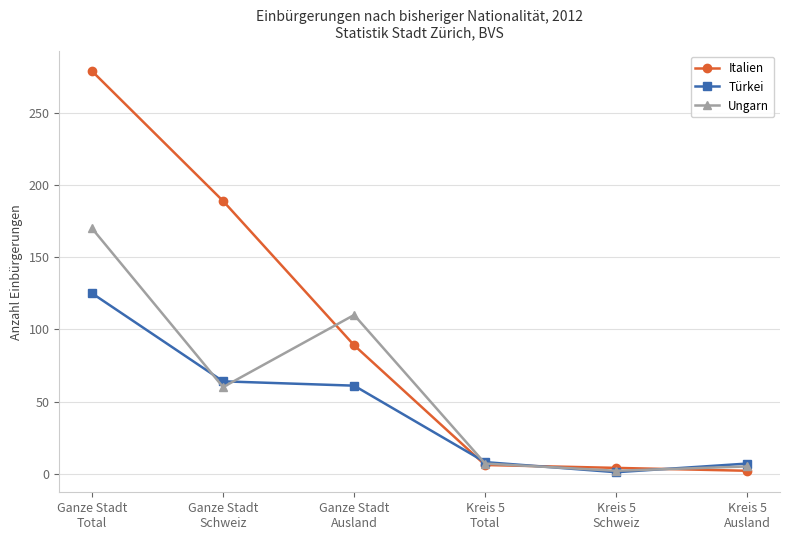

Which series has the widest spread of values?

Italien